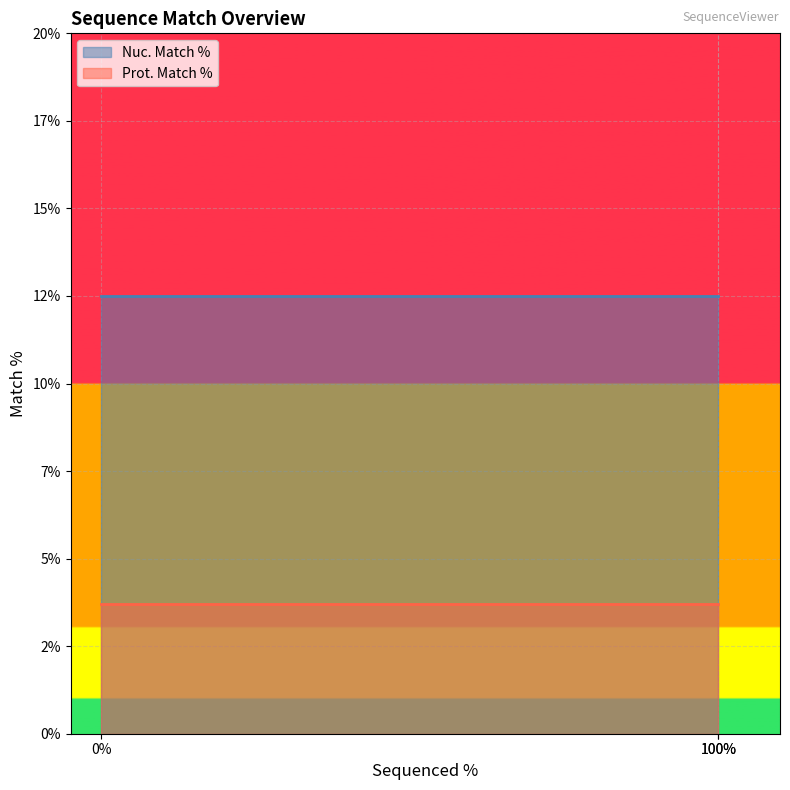

Which series changed the most between 0 and 100?

Nuc. Match %